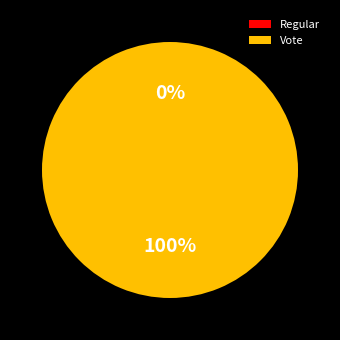

Is it true that Vote is 99% of the pie?

False